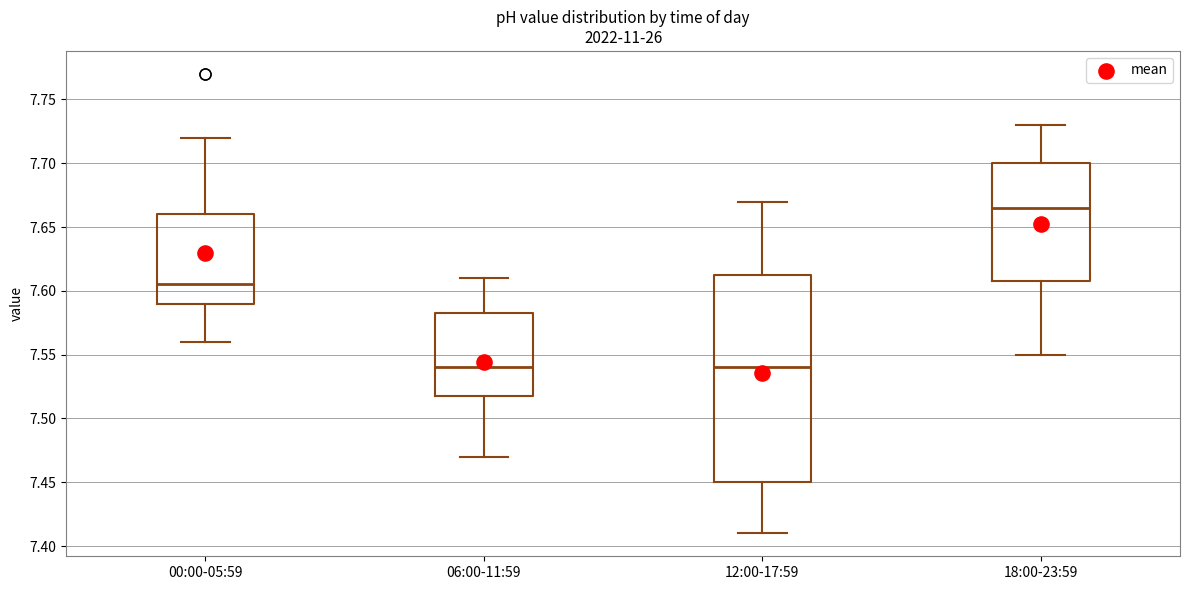

Which box is the tallest, from its lower edge to its upper edge?

12:00-17:59